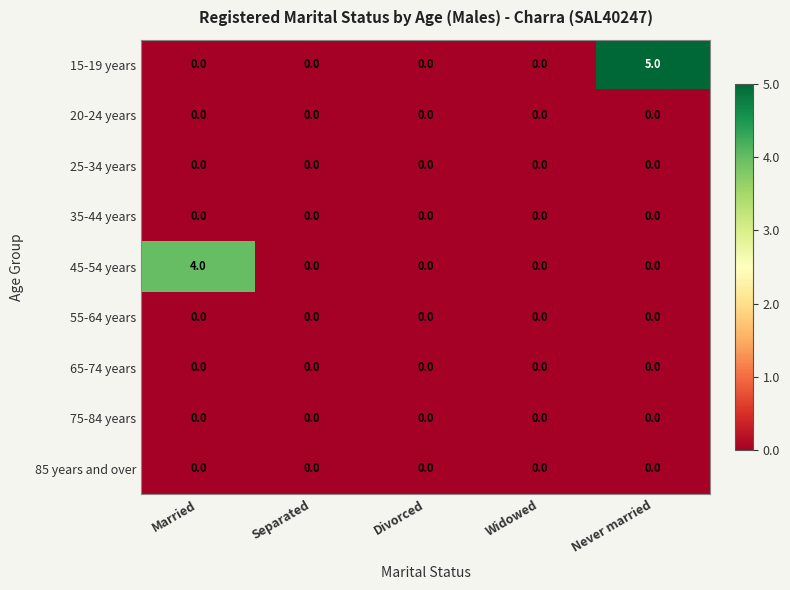

Which series has the widest spread of values?

15-19 years